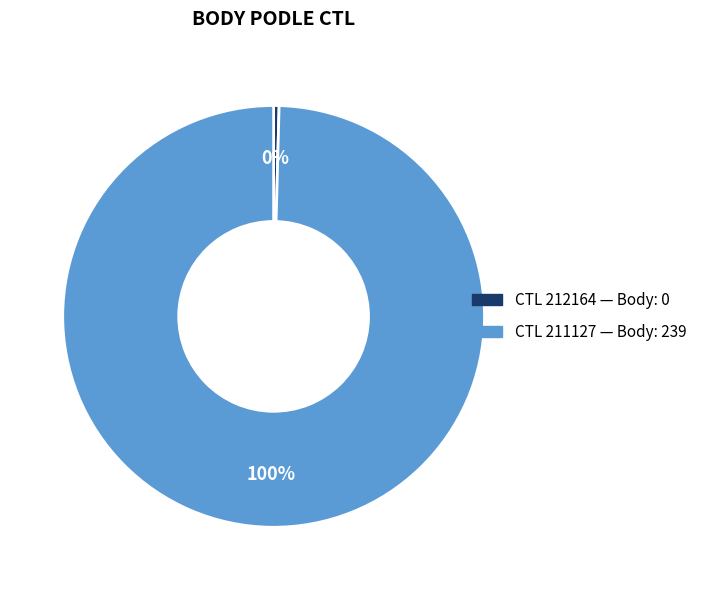

To the nearest percent, what is the average slice percentage?

50%